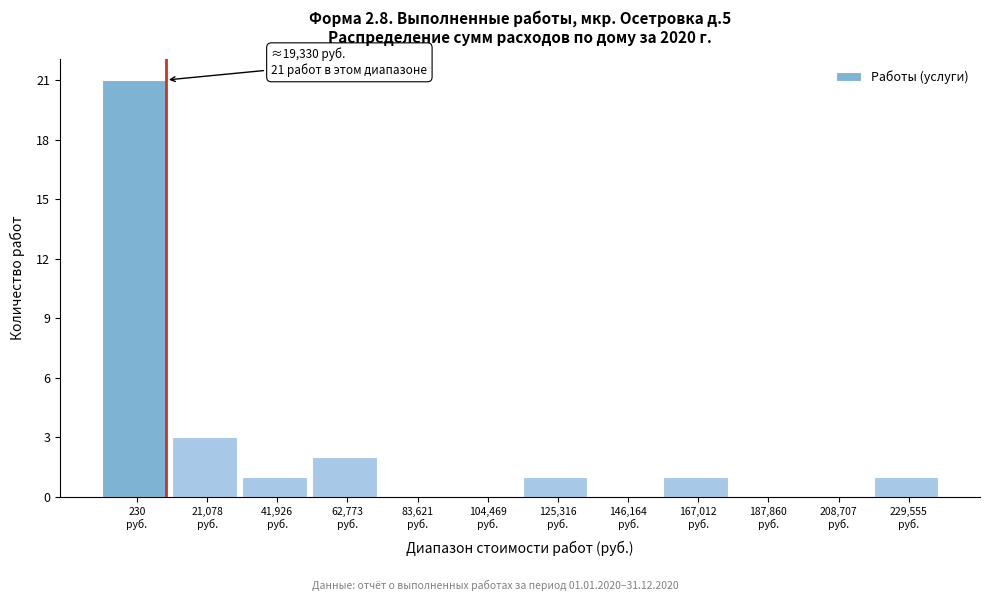

What is the greatest value displayed?

21